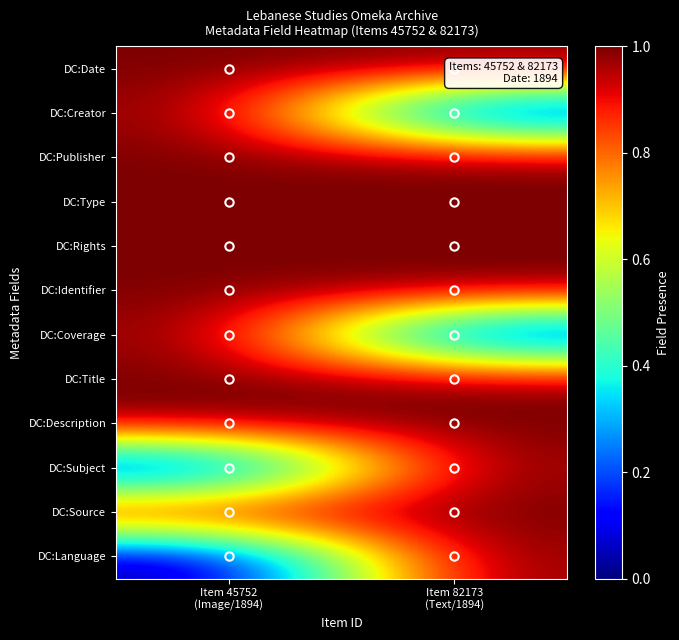

Rank the series by their maximum value, from highest to lowest.

DC:Date, DC:Creator, DC:Publisher, DC:Type, DC:Rights, DC:Identifier, DC:Coverage, DC:Title, DC:Description, DC:Subject, DC:Source, DC:Language